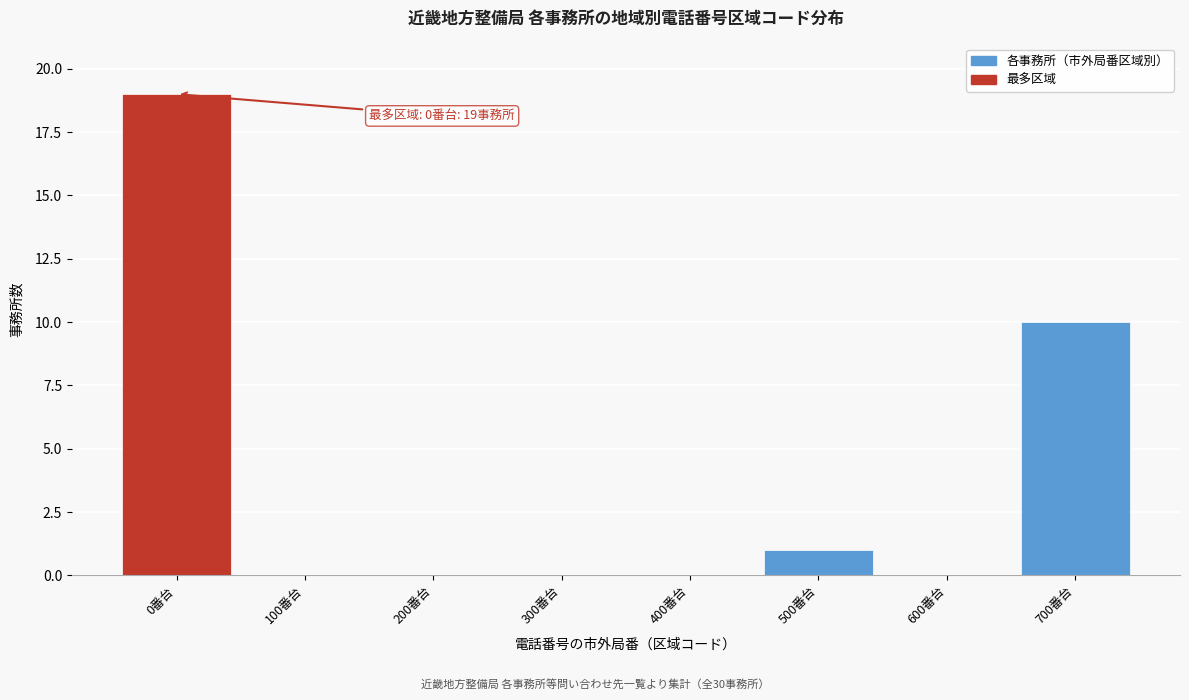

Reading right to left, what are all the values shown in this chart?

700番台=10	600番台=0	500番台=1	400番台=0	300番台=0	200番台=0	100番台=0	0番台=19